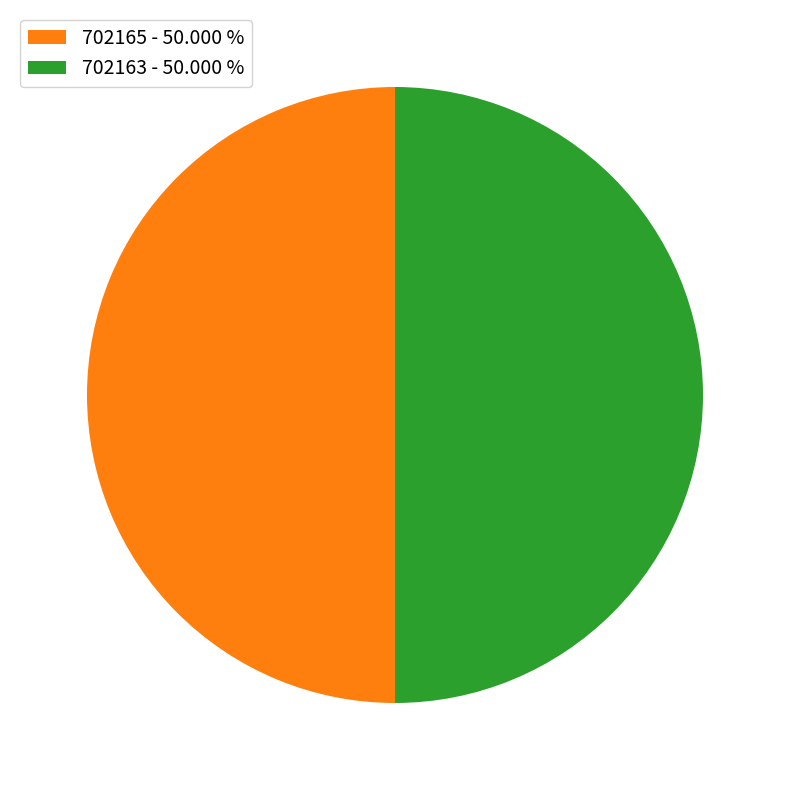

What is the ratio of the value at 702165 to the value at 702163?

1.0